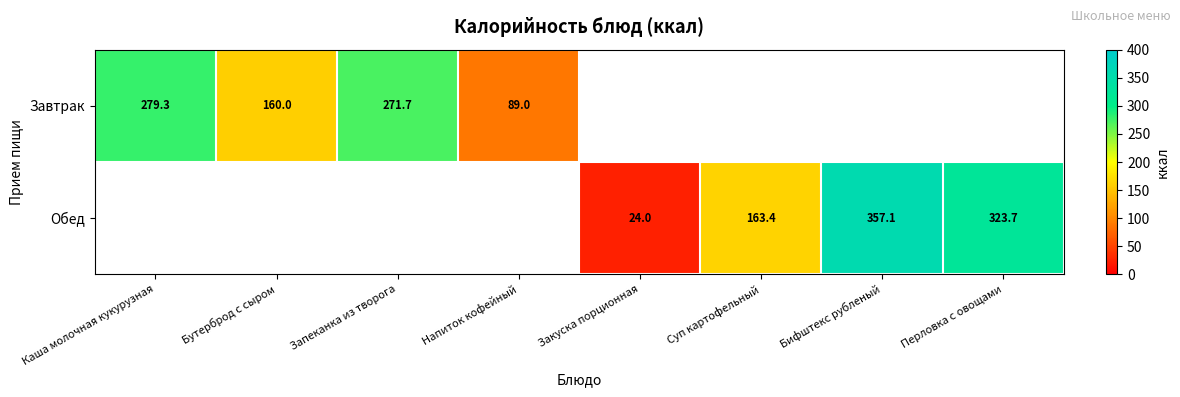

The value of Завтрак at Запеканка из творога is 160.8. True or false?

False